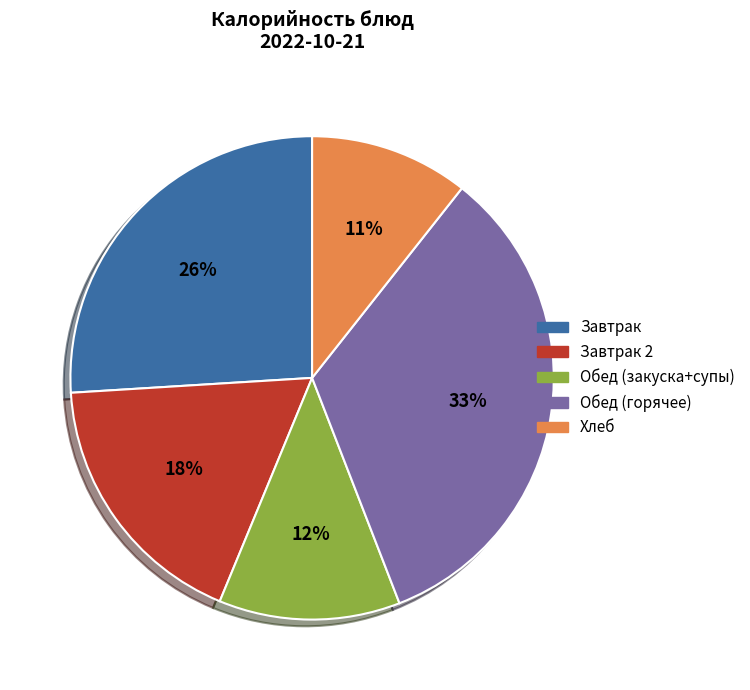

Combined, do Обед (горячее) and Хлеб account for over 50%?

No